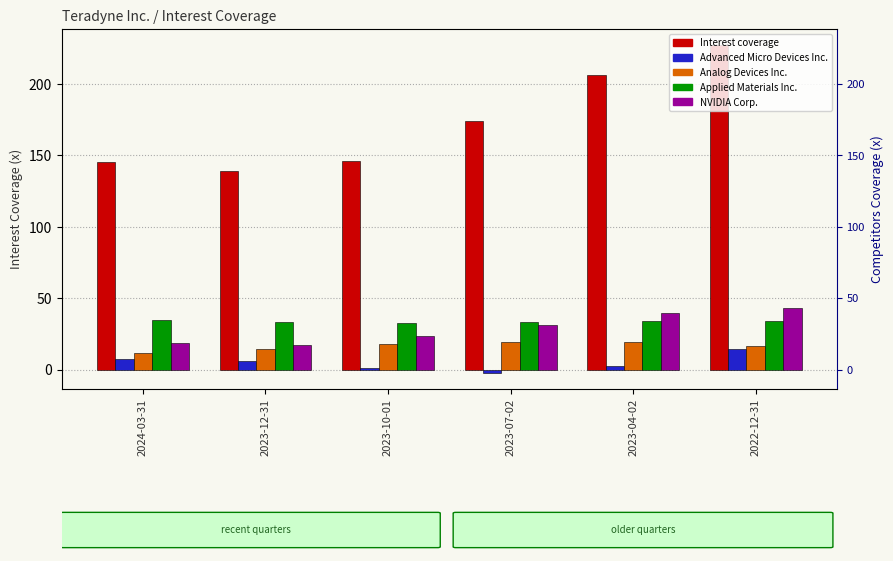

Between 2023-10-01 and 2023-12-31, which is larger?

2023-10-01